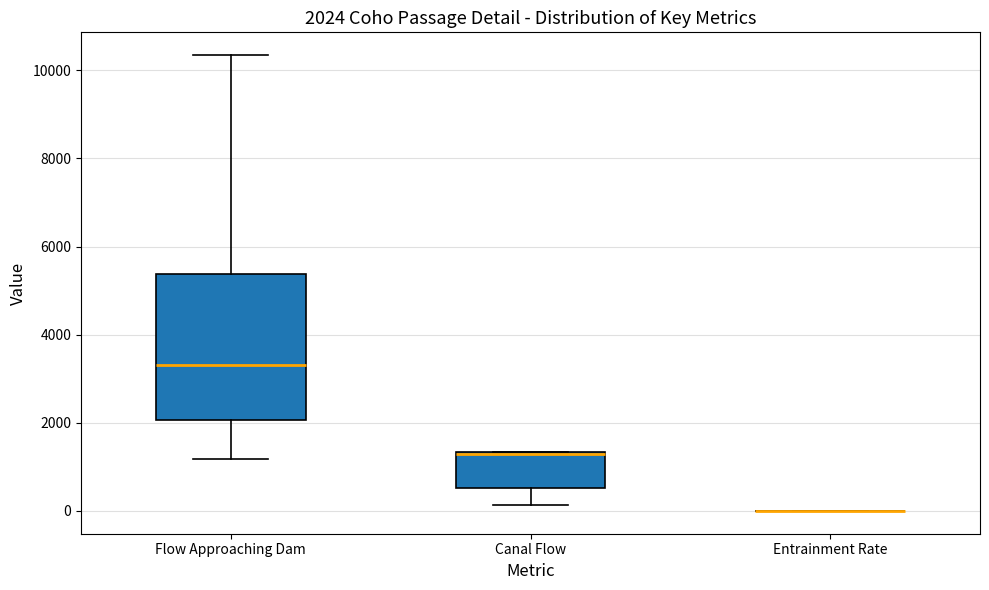

Comparing the boxes themselves (not the whiskers), which one is the tallest?

Flow Approaching Dam